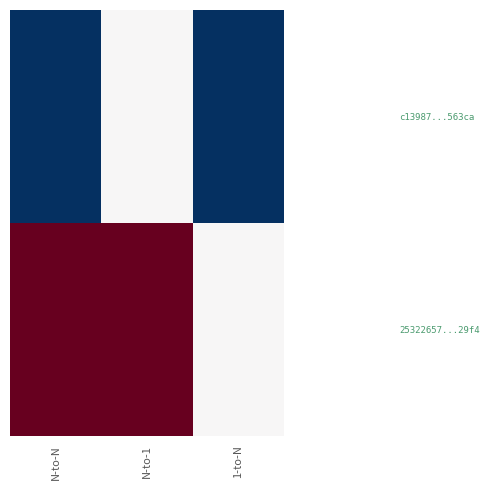

Rank the series by their average value, from highest to lowest.

25322657...29f4, c13987...563ca